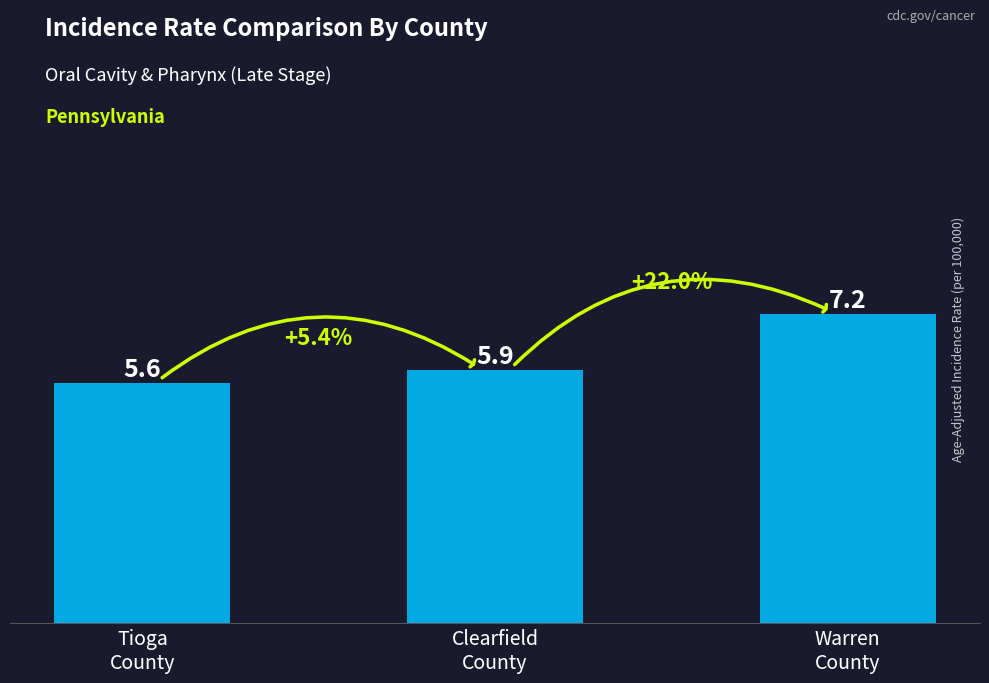

How many values are between 5 and 7?

2